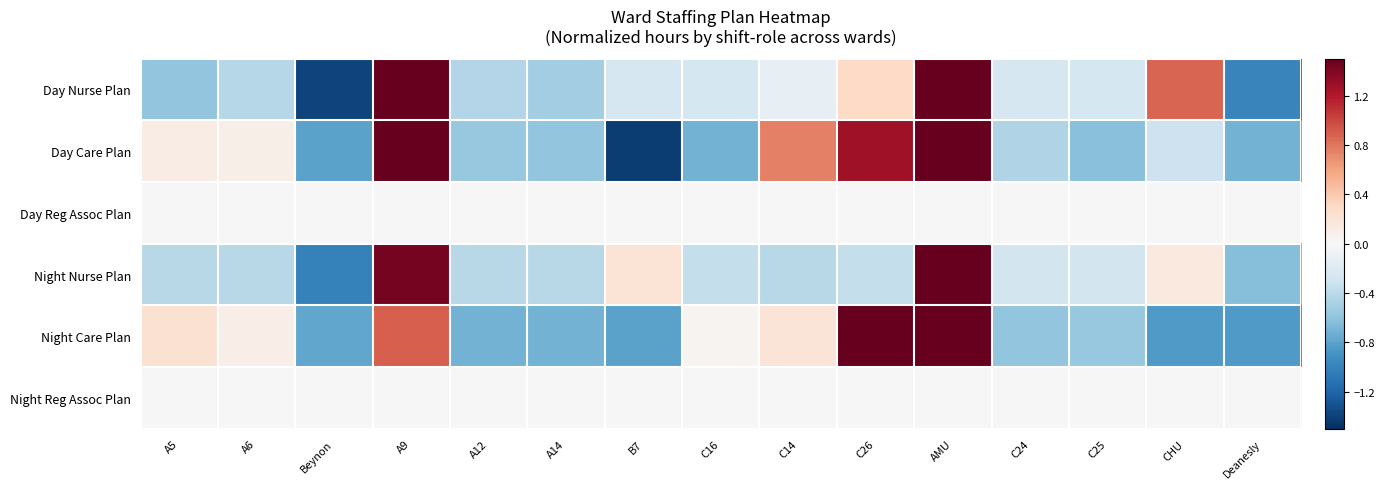

Rank the series at AMU from lowest to highest value.

Day Reg Assoc Plan, Night Reg Assoc Plan, Day Care Plan, Night Care Plan, Day Nurse Plan, Night Nurse Plan